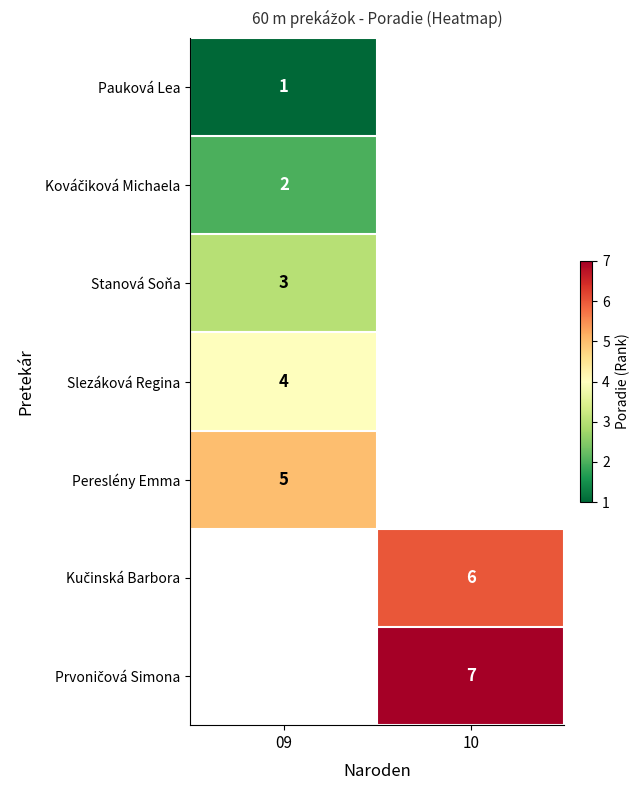

Is it true that Pereslény Emma equals 2 at 09?

False